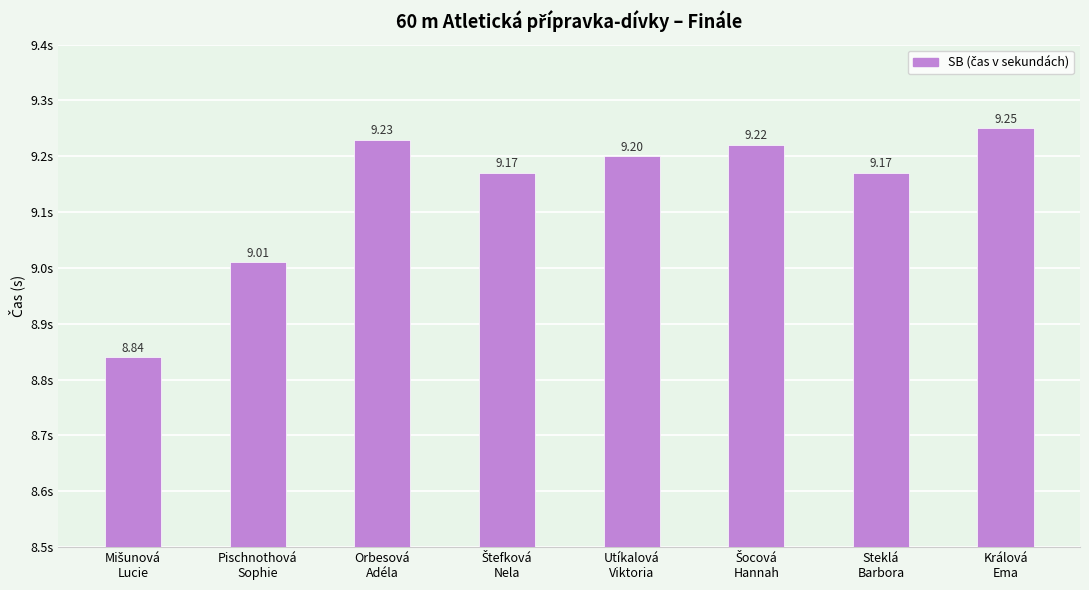

What is the difference between the second highest and minimum values?

0.4